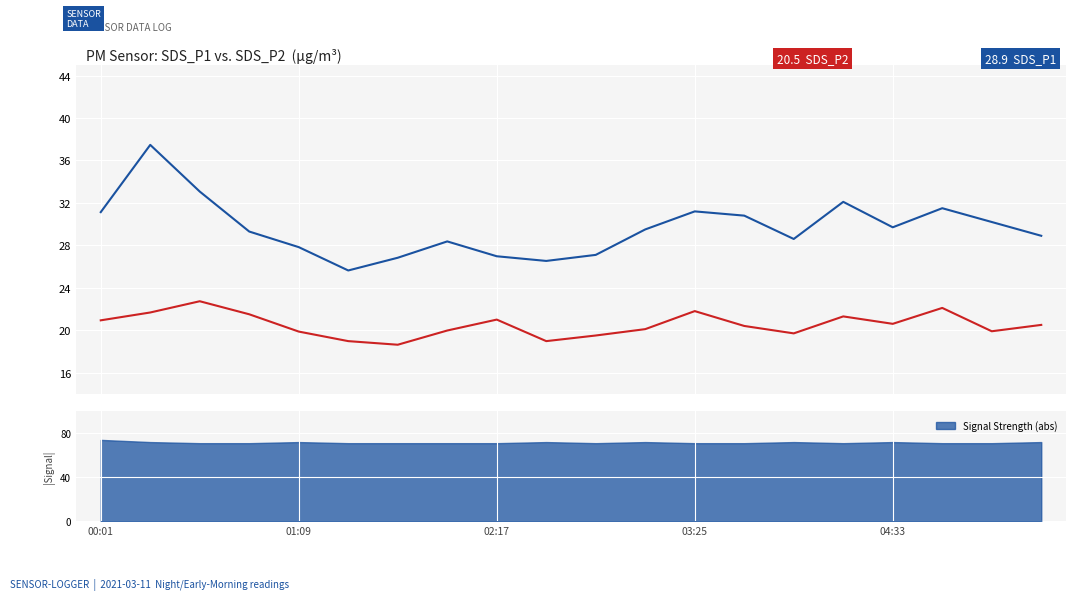

At which label does SDS_P2 first exceed 20?

00:01